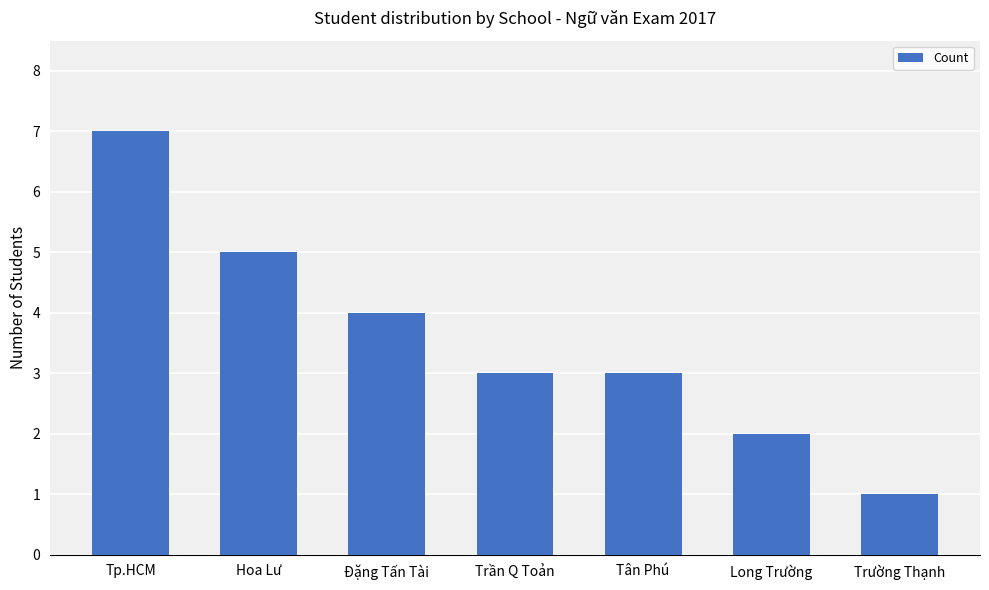

True or false: the data shows 2 at Long Trường.

True